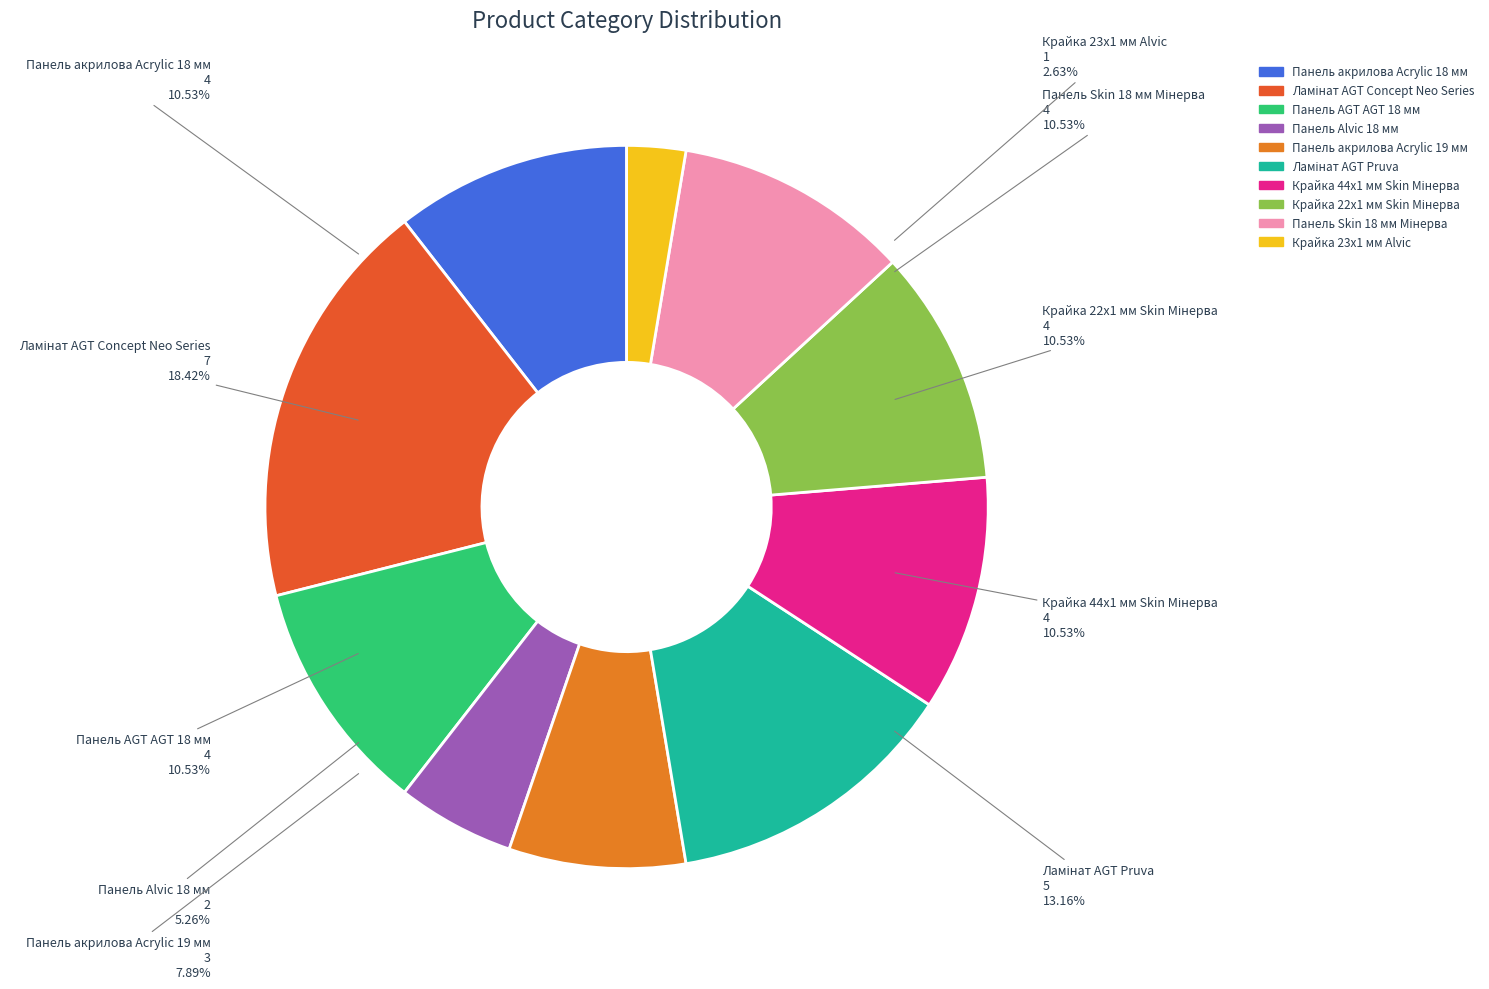

What percentage is NOT represented by Крайка 22x1 мм Skin Мінерва?

89.5%